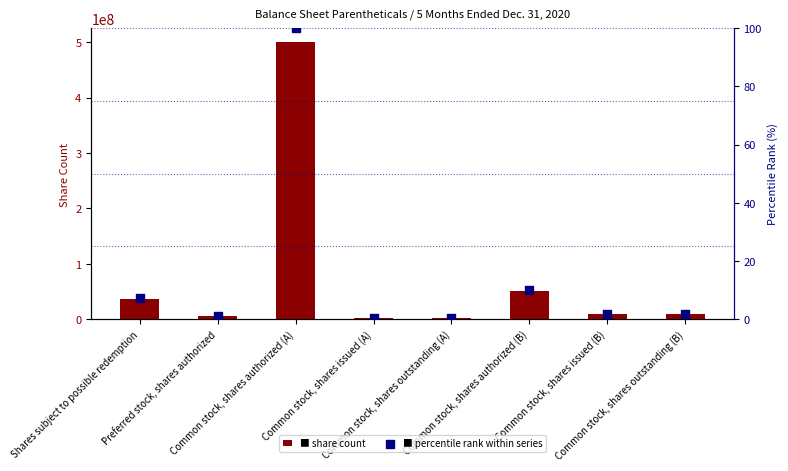

What are all the series names shown in the legend?

share count, percentile rank within series